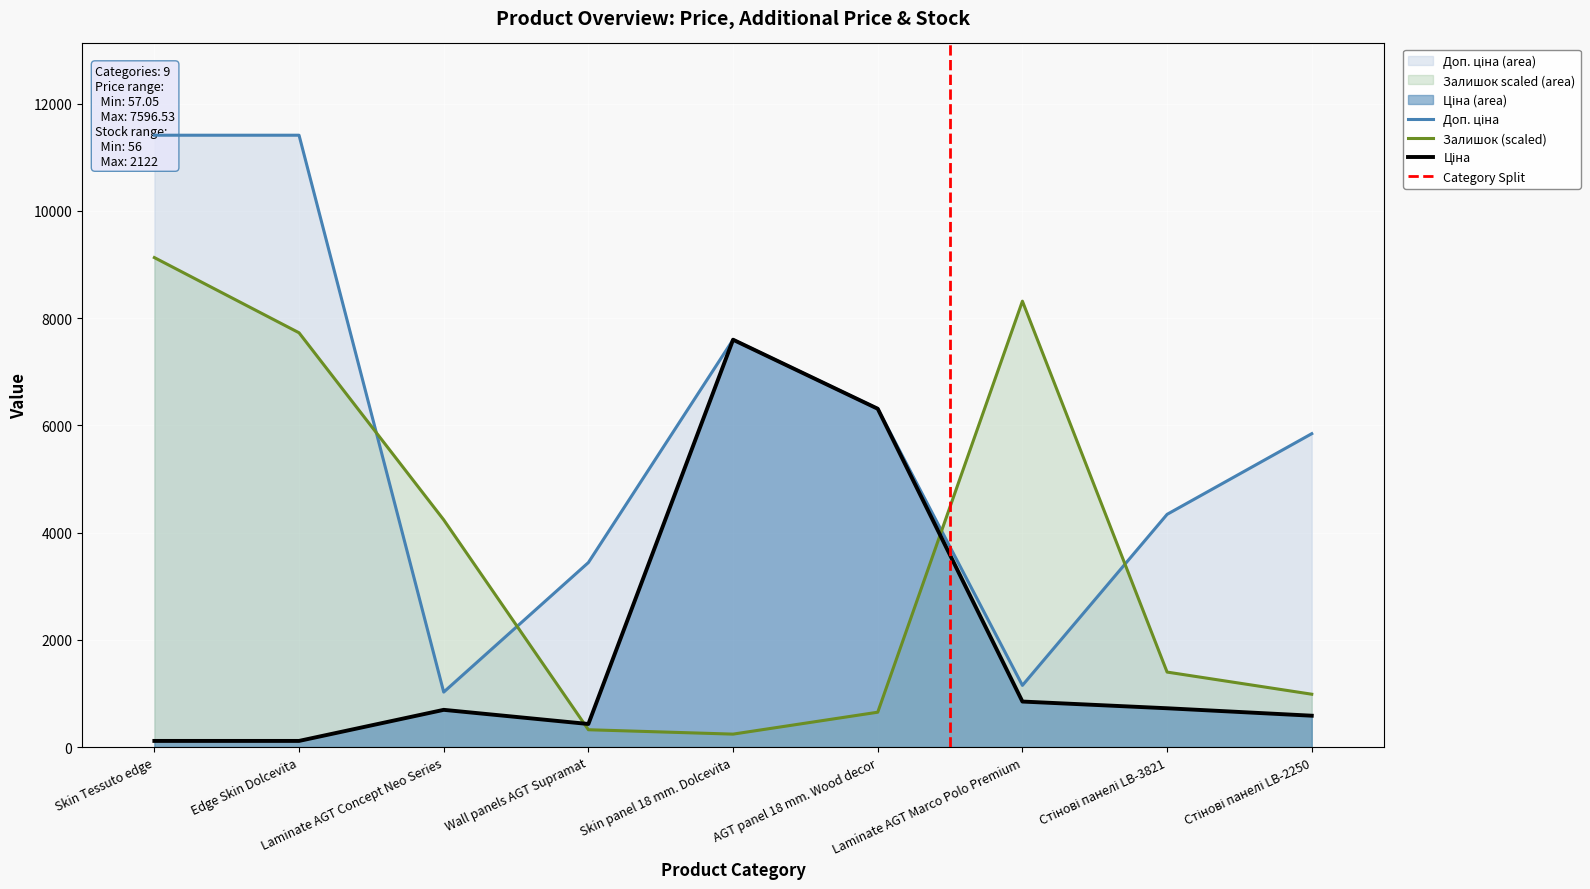

What is the sum of all Доп. ціна values?

52523.7